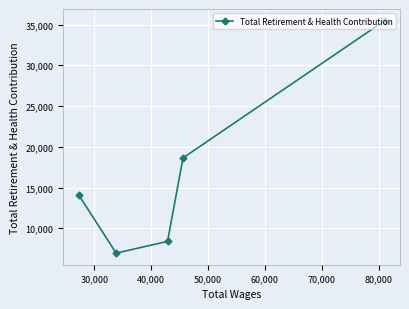

What is the maximum value shown in the chart?

35478